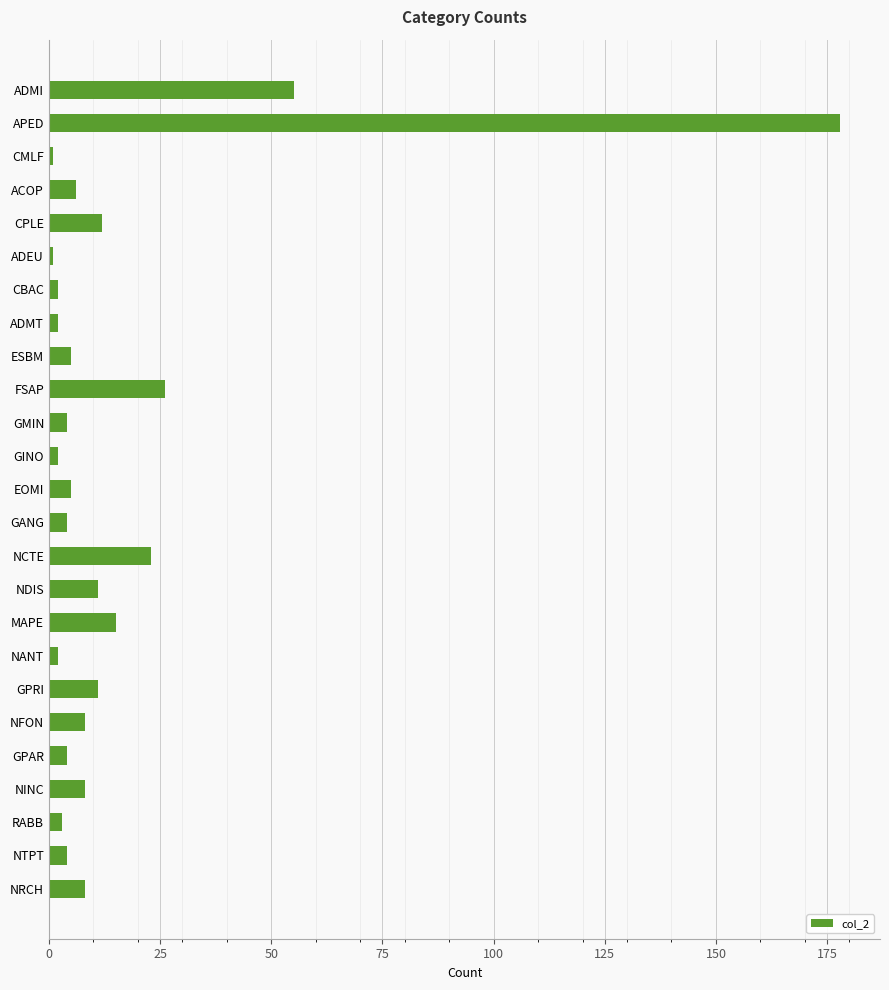

How many series are shown in this chart?

1